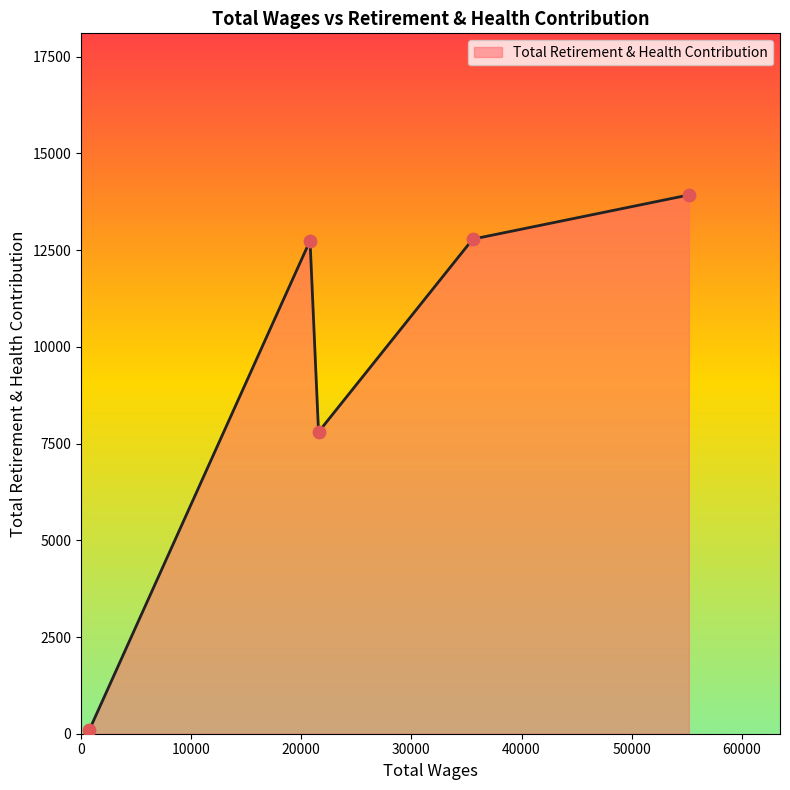

How many interior local valleys (lower than both neighbors) does the data have?

1